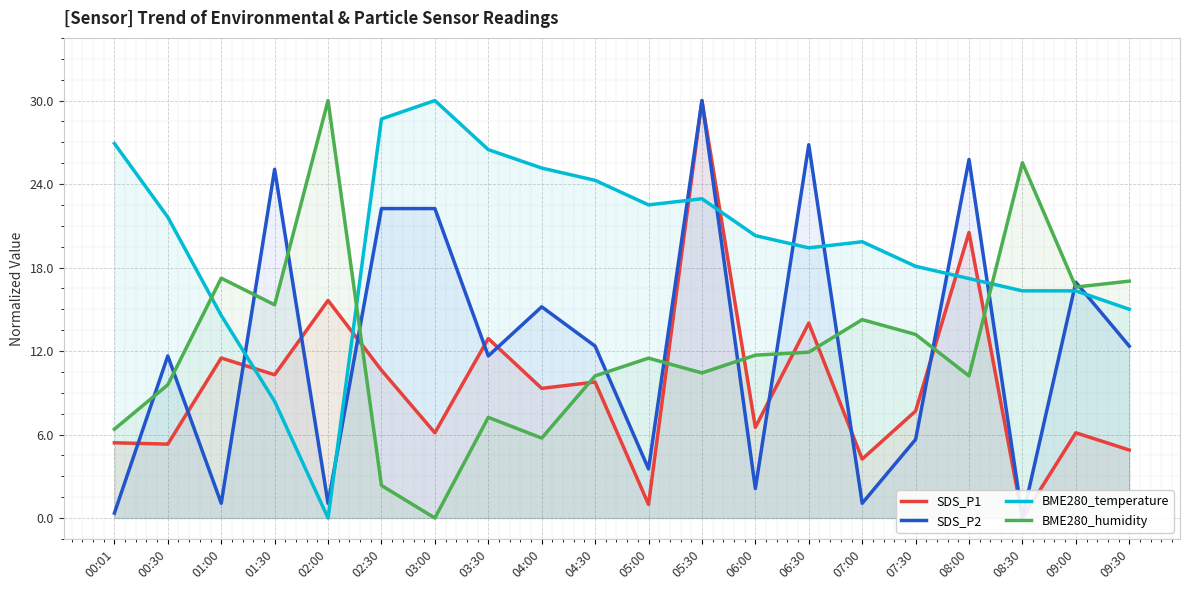

What are all the series names shown in the legend?

SDS_P1, SDS_P2, BME280_temperature, BME280_humidity